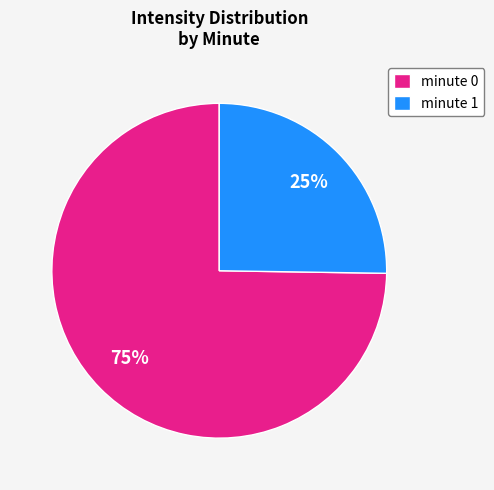

Count the number of slices in the pie.

2